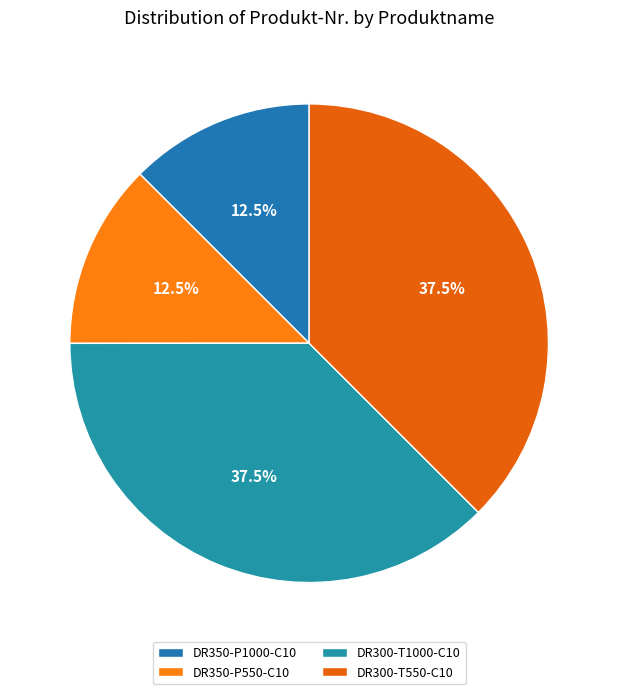

To the nearest percent, what percentage of the pie is DR350-P550-C10?

13%